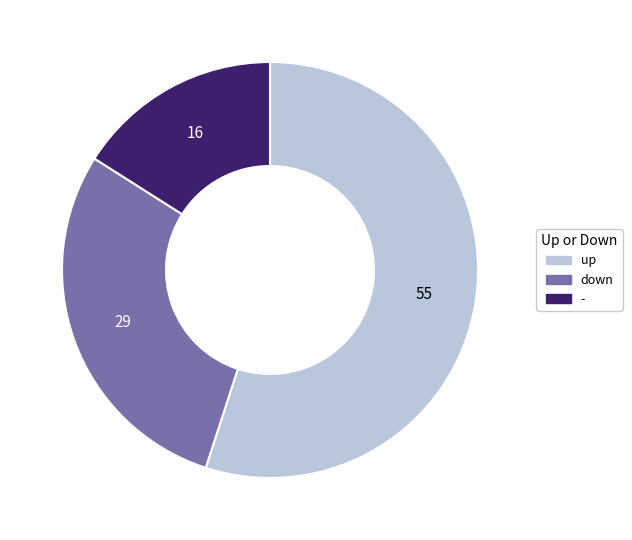

Which category has the smallest portion of the pie?

-